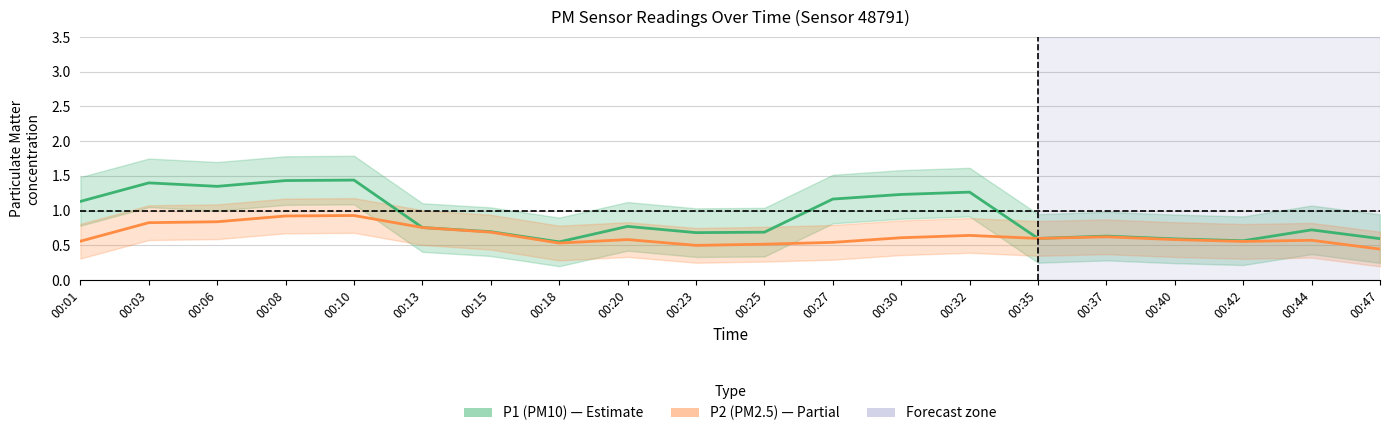

List the labels in order of P1 (PM10) value, smallest first.

00:18, 00:42, 00:40, 00:47, 00:35, 00:37, 00:23, 00:25, 00:15, 00:44, 00:13, 00:20, 00:01, 00:27, 00:30, 00:32, 00:06, 00:03, 00:08, 00:10